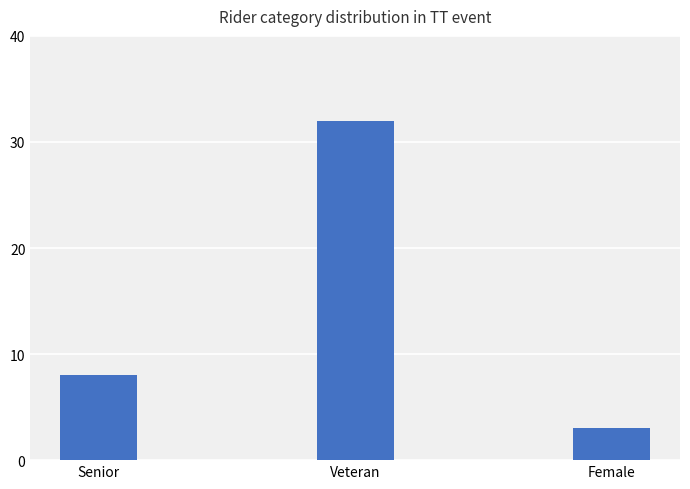

How many data points are less than 8?

1